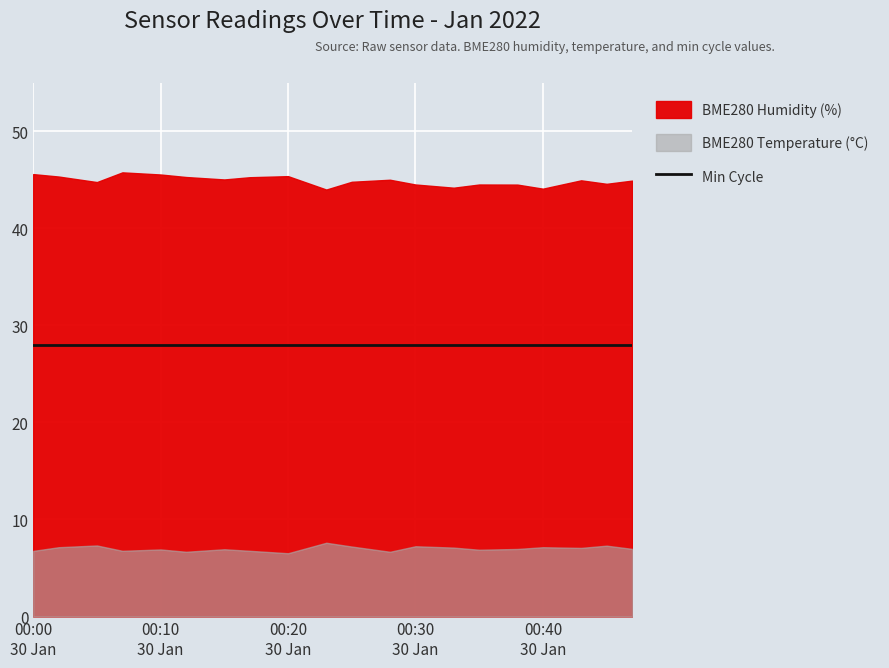

True or false: BME280_humidity has more than 0 points higher than both neighbors.

True